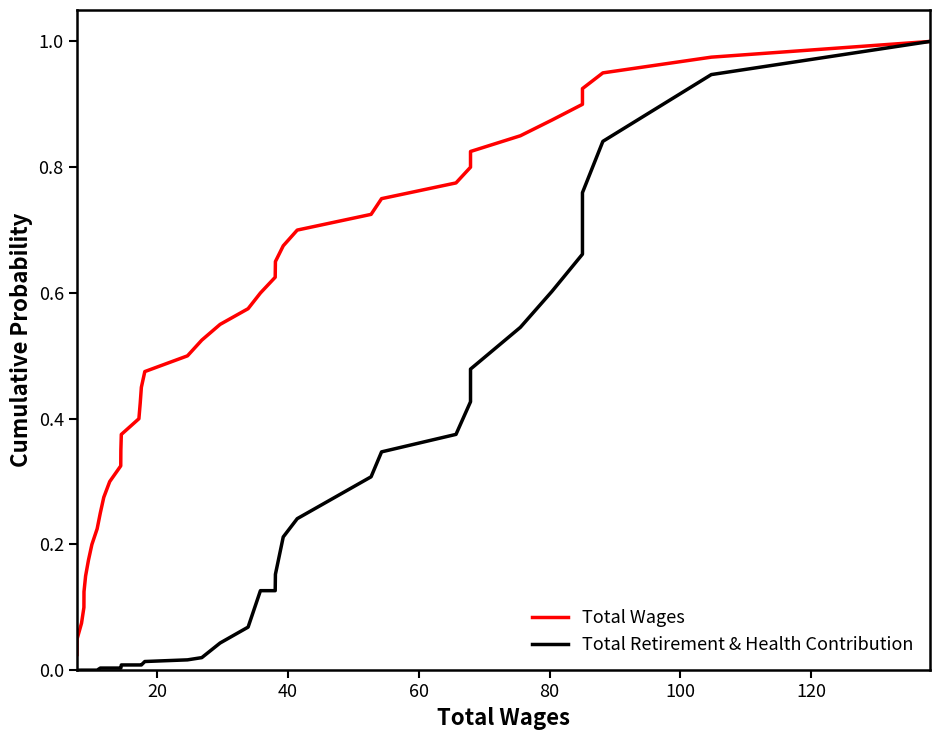

At how many categories does at least one series exceed 0?

40